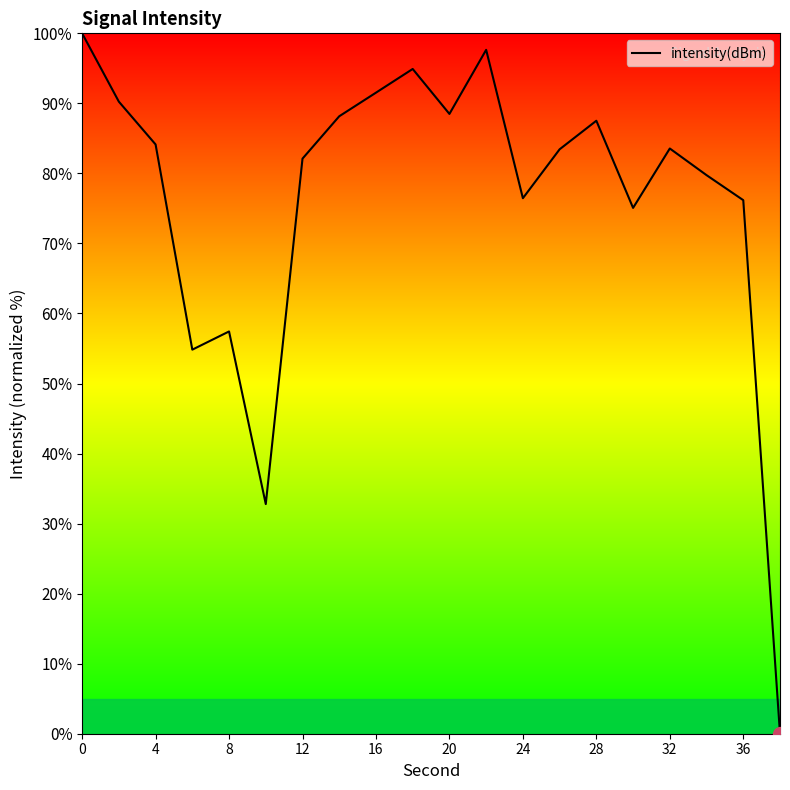

What is the greatest value displayed?

100.0